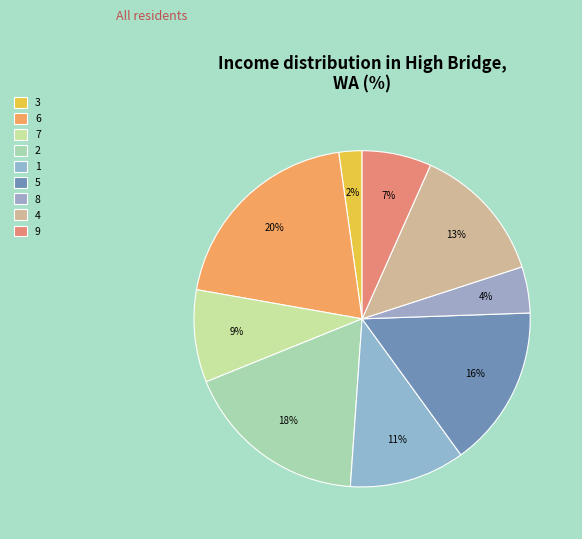

To the nearest percent, what is the combined percentage of 5 and 1?

27%